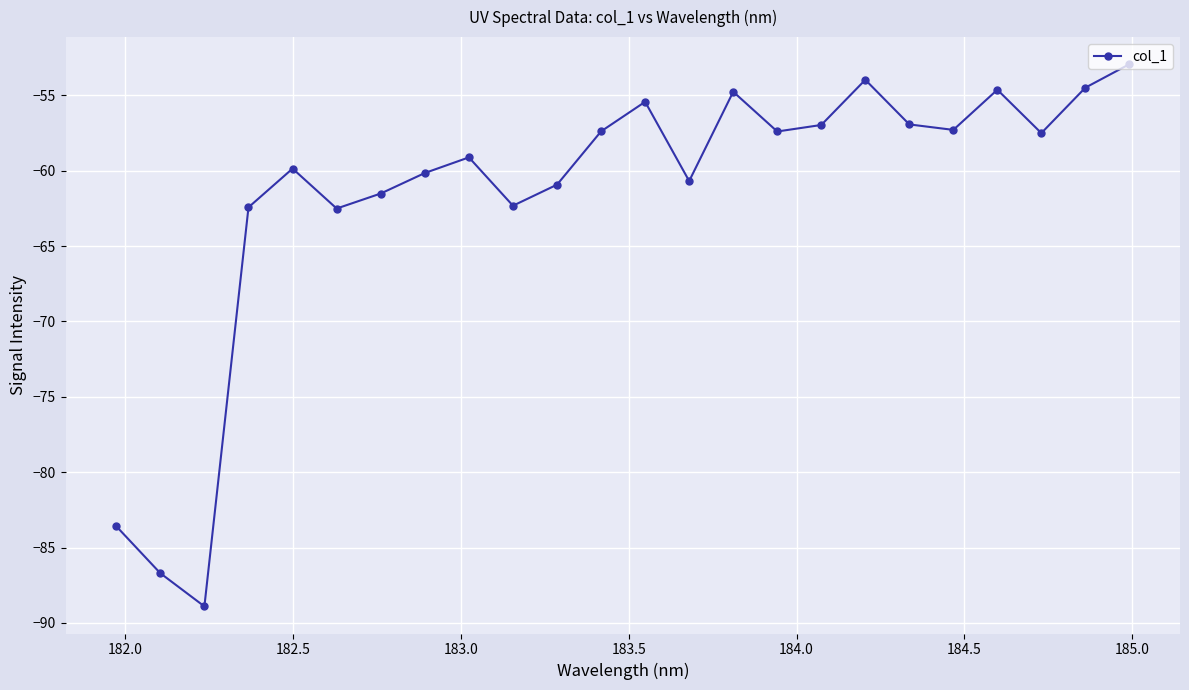

What is the value of the 11th point from the left?

-60.9